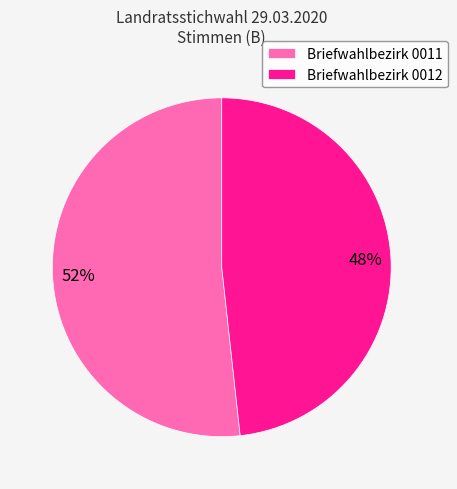

To the nearest percent, what is the combined percentage of Briefwahlbezirk 0011 and Briefwahlbezirk 0012?

100%